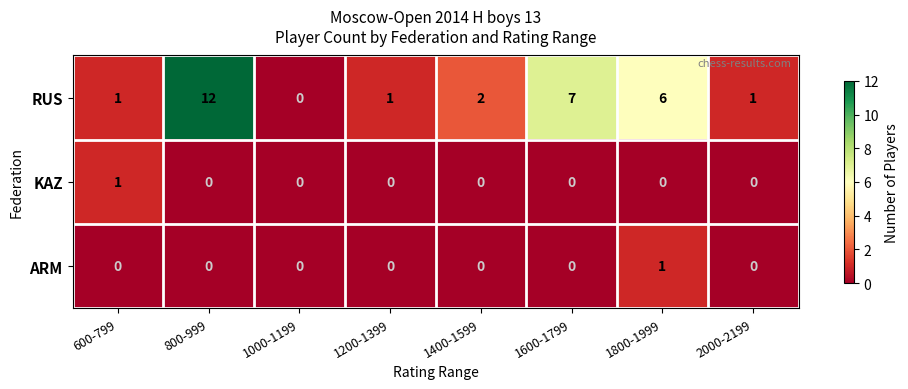

Reading left to right, transcribe all the data shown in this chart.

RUS: 1	12	0	1	2	7	6	1
KAZ: 1	0	0	0	0	0	0	0
ARM: 0	0	0	0	0	0	1	0